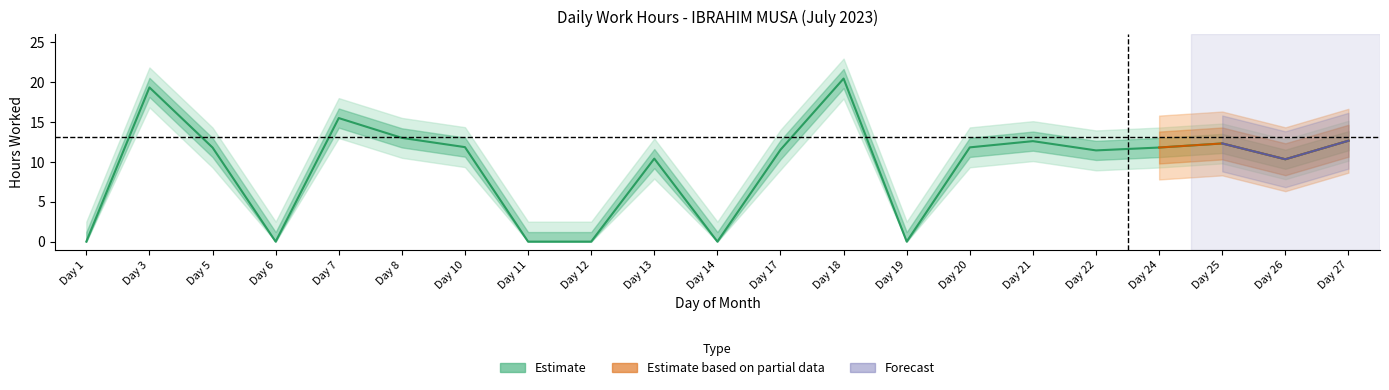

Is it true that the value at Day 25 is 17.6?

False